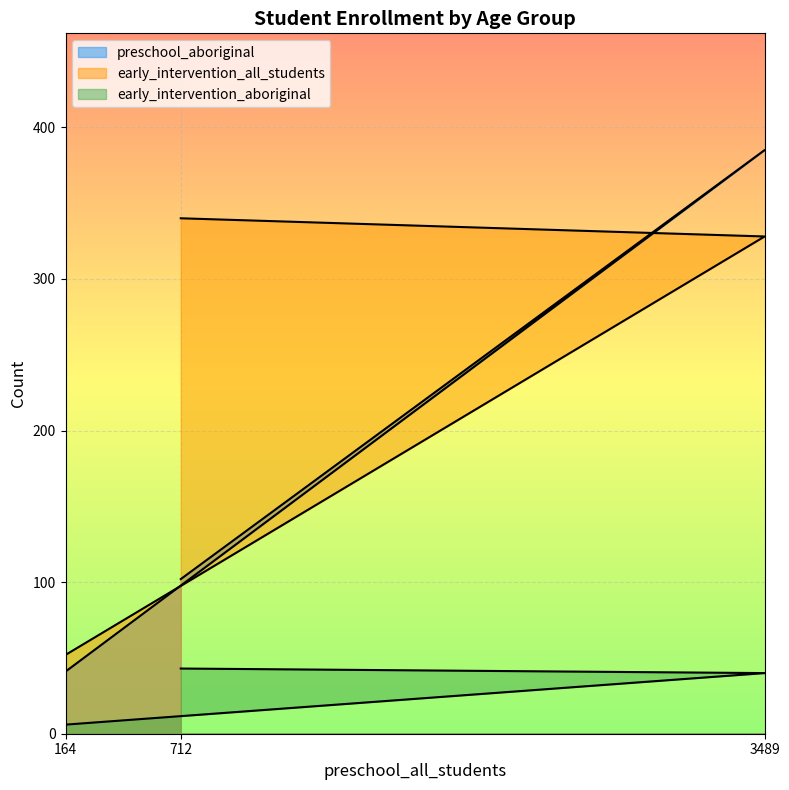

What is the greatest value displayed?

385